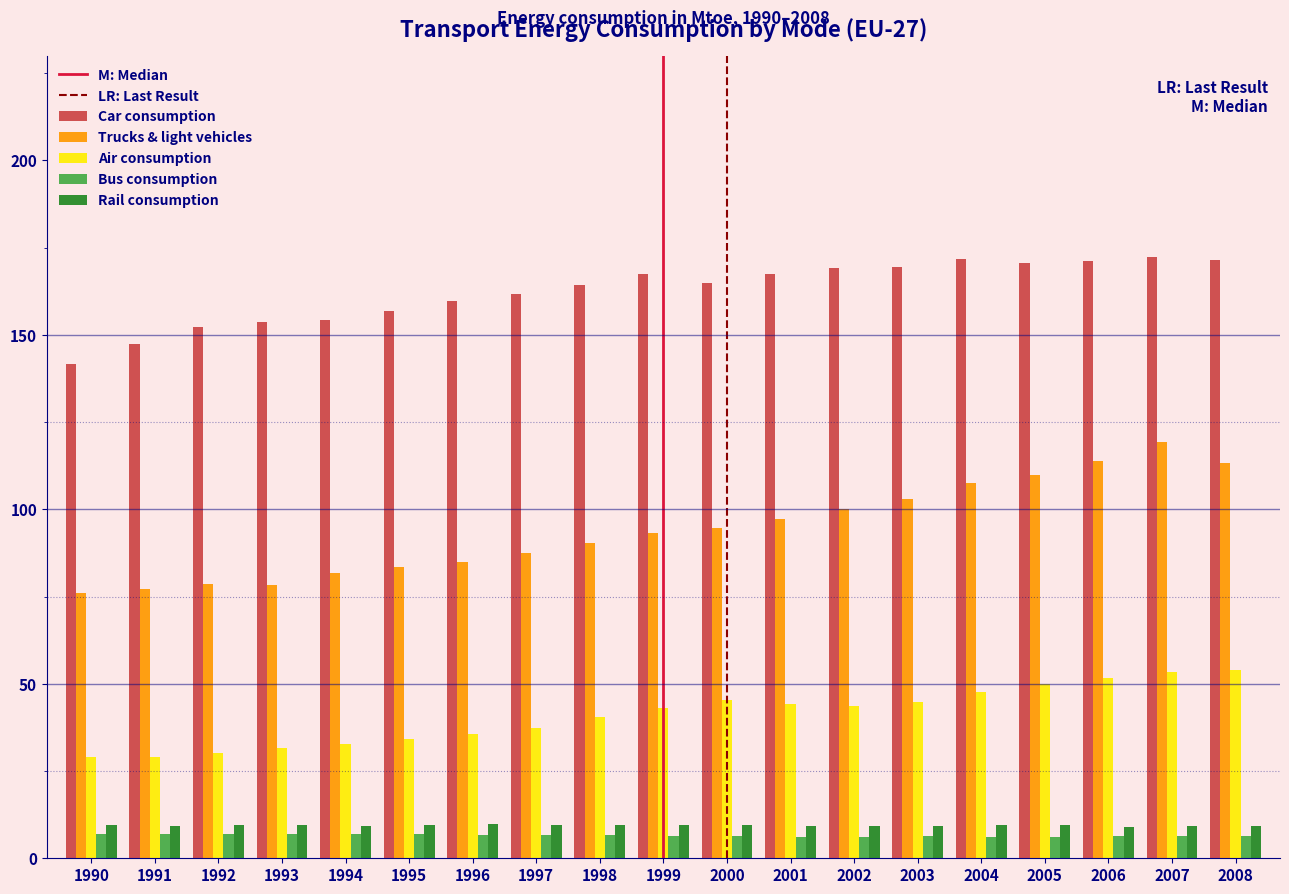

What is the difference between the second highest and second lowest values in the Air consumption series?

24.2